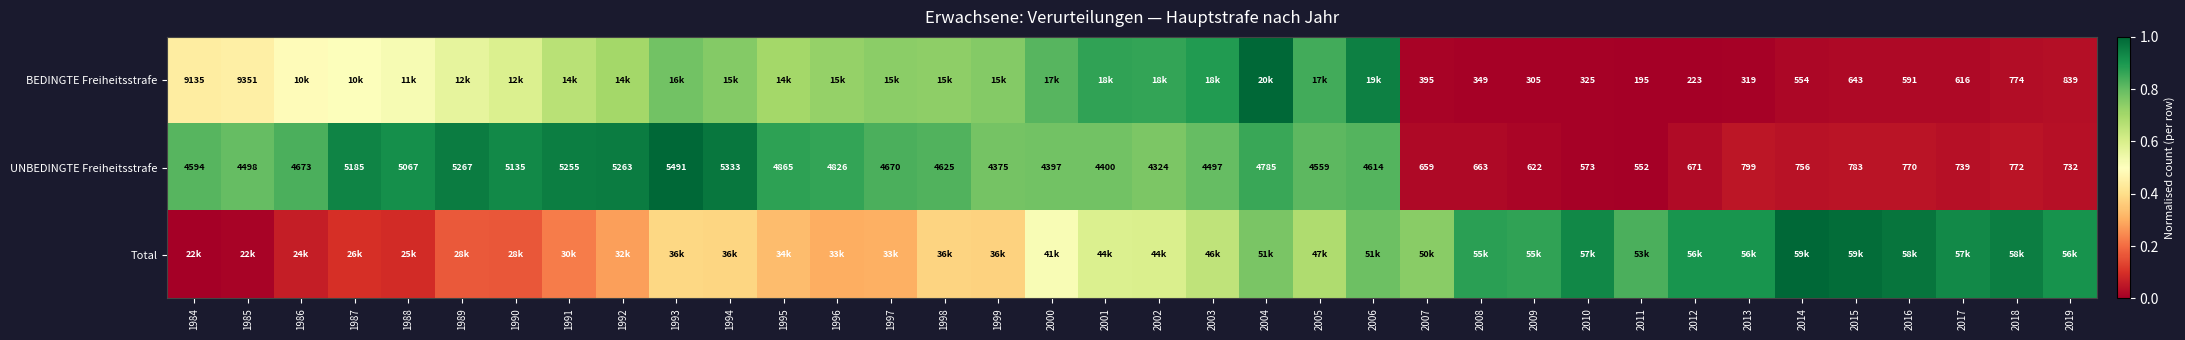

Where is BEDINGTE Freiheitsstrafe nearest to the value 0?

2011